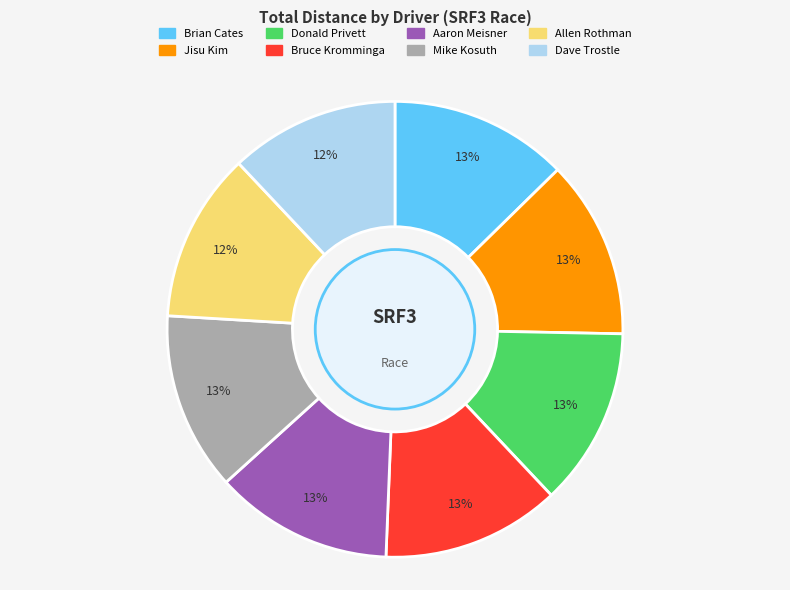

Is there a majority slice in this chart?

No